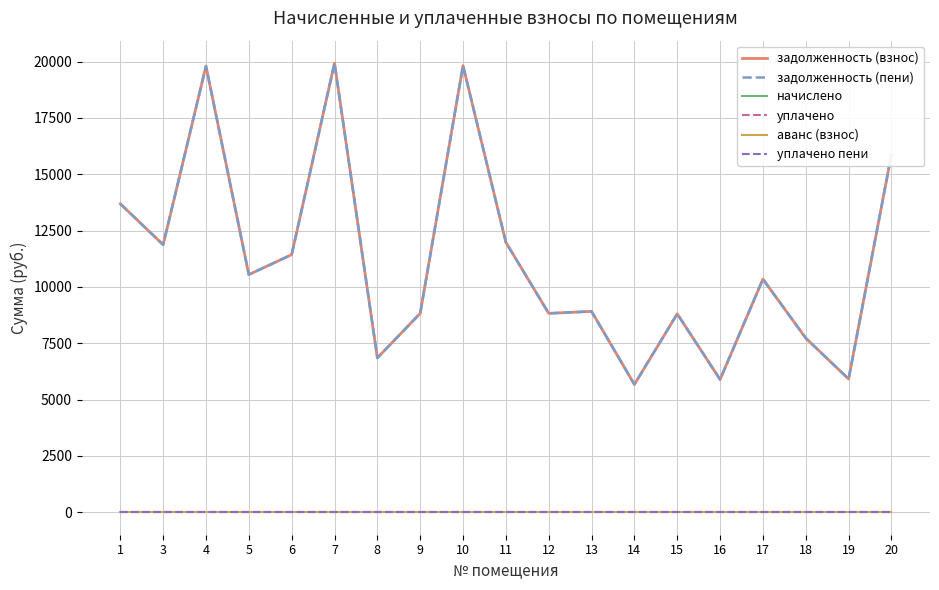

The value of задолженность (взнос) at 5 is 10544.2. True or false?

True